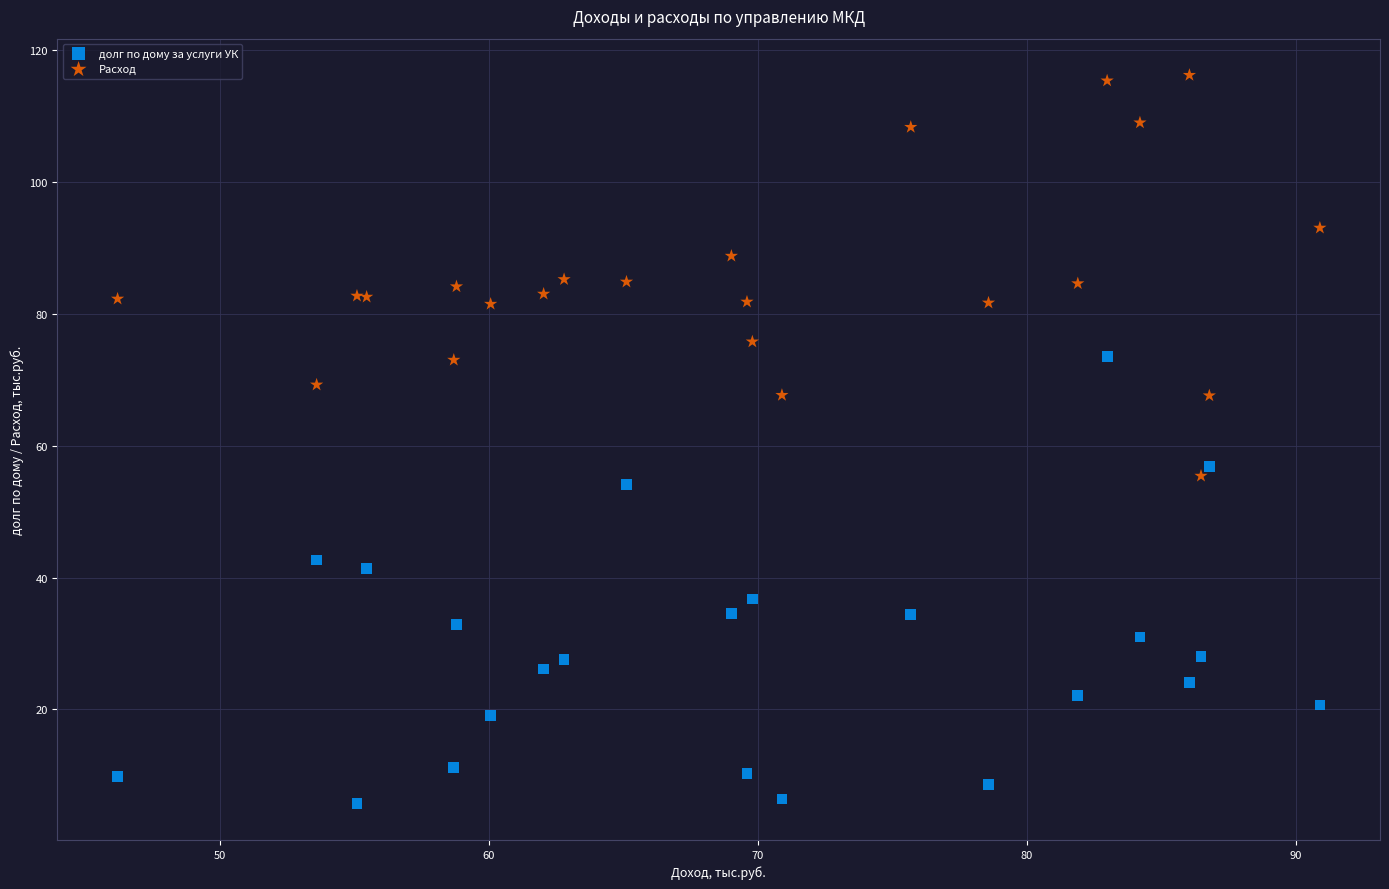

Which series reaches the maximum Y coordinate?

Расход